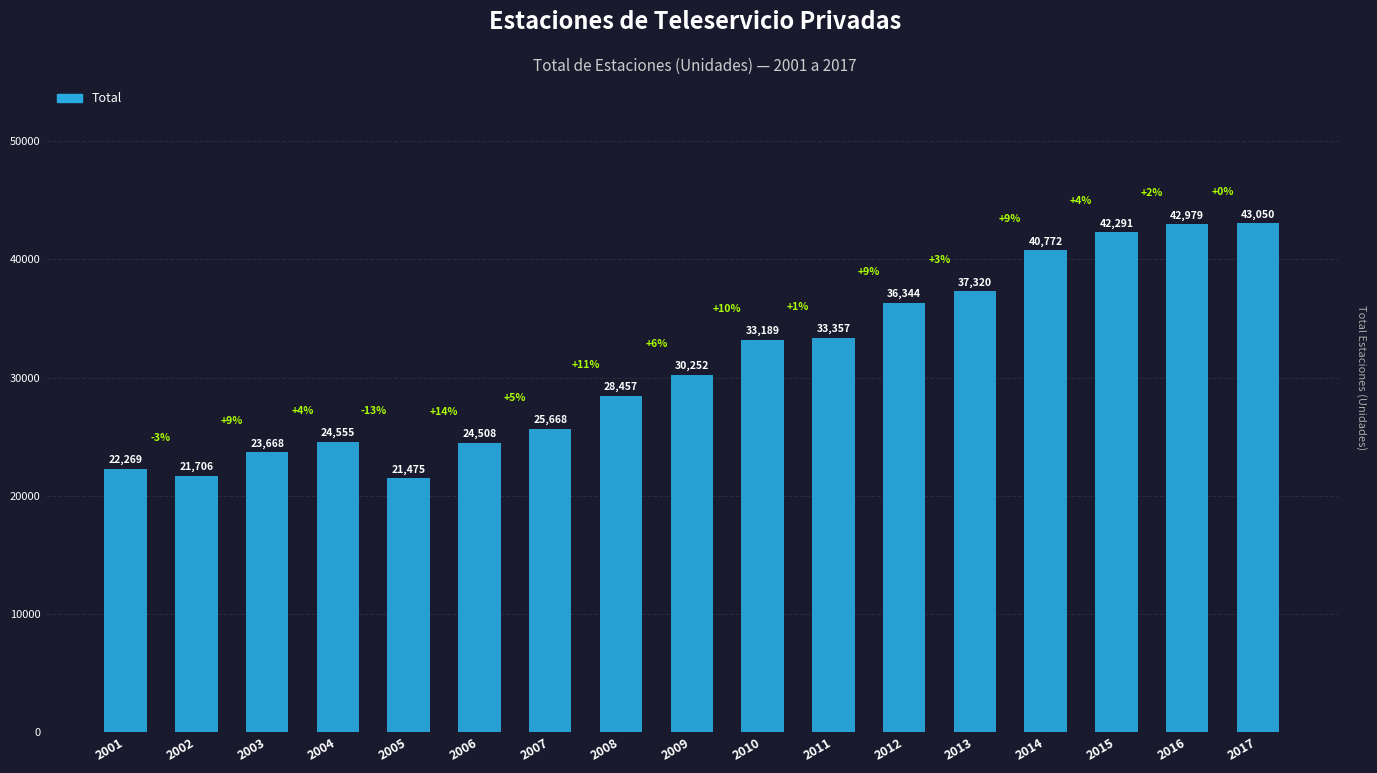

Which label corresponds to the largest value in the chart?

2017